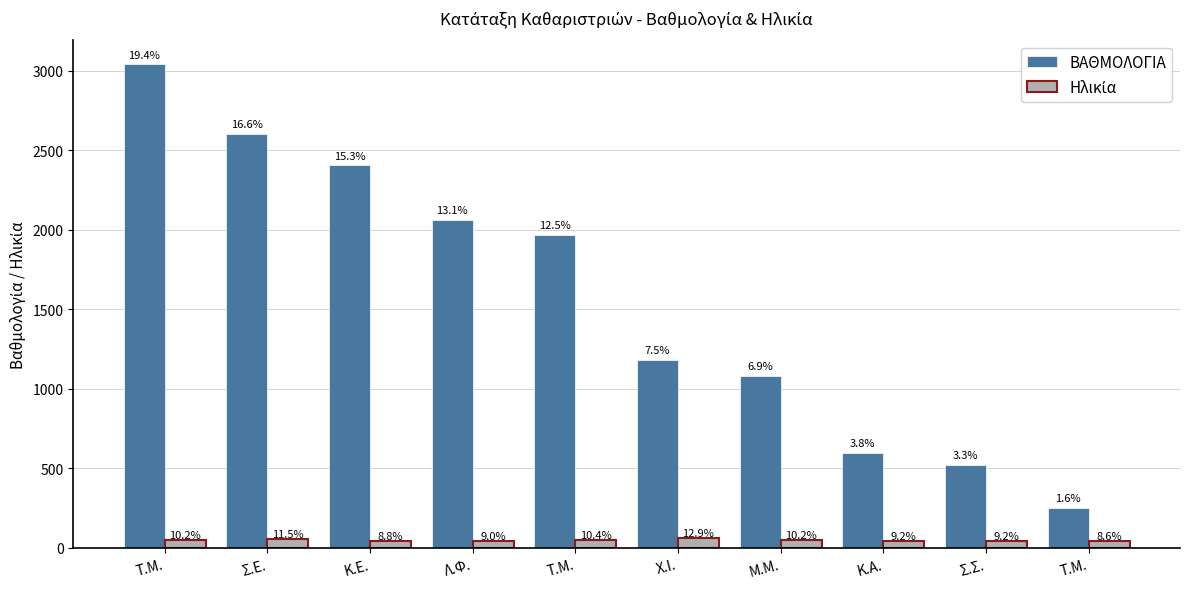

List the labels in order of ΒΑΘΜΟΛΟΓΙΑ value, smallest first.

Τ.Μ., Σ.Σ., Κ.Α., Μ.Μ., Χ.Ι., Τ.Μ., Λ.Φ., Κ.Ε., Σ.Ε., Τ.Μ.